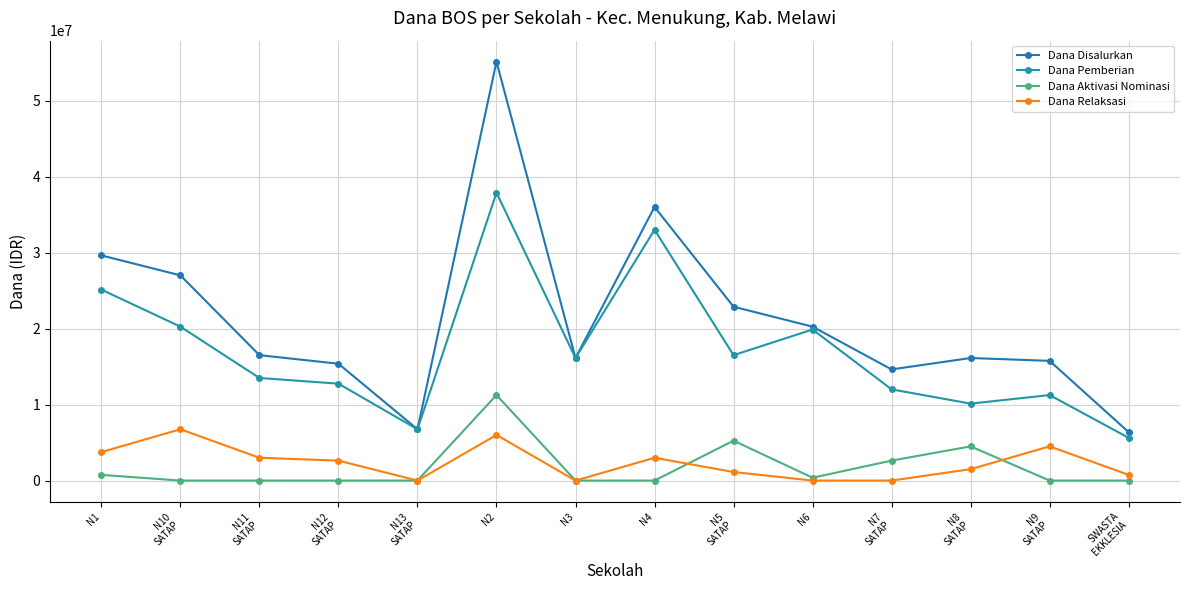

How many series are shown in this chart?

4